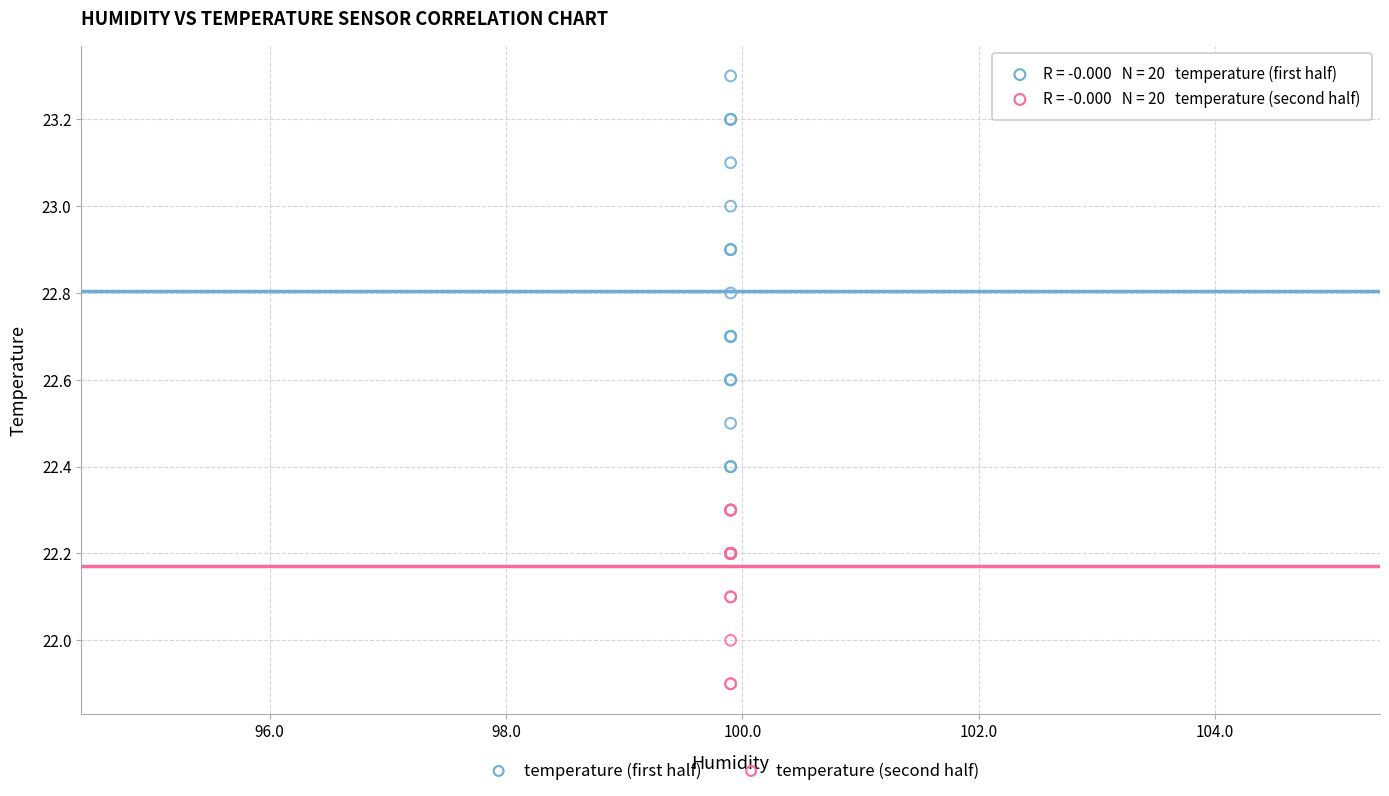

Which series reaches the maximum Y coordinate?

temperature (first half)